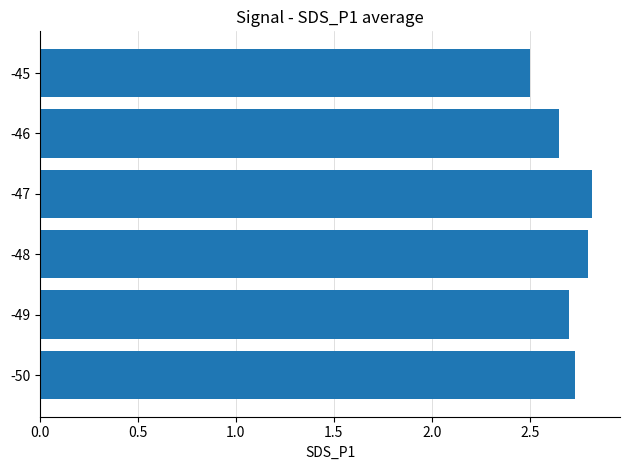

True or false: the data shows 1.0 at -46.

False